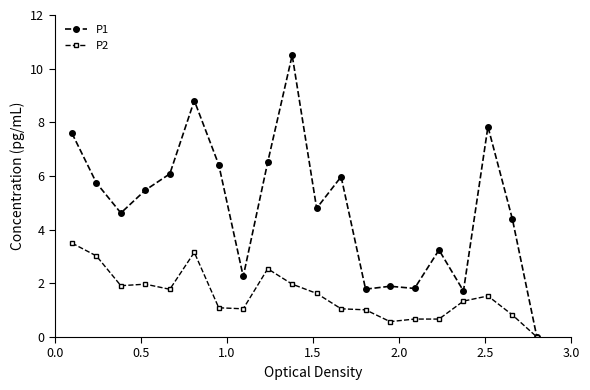

Which series has the largest total across all categories?

P1